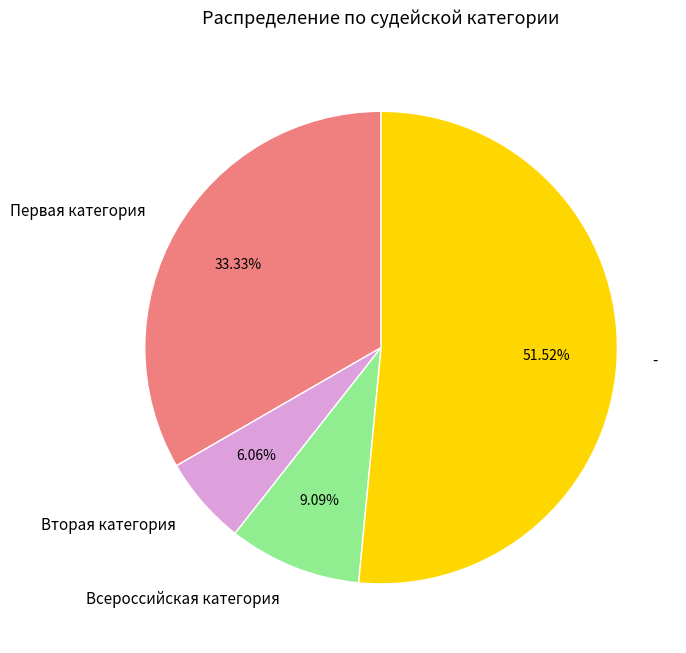

Which slice is the smallest?

Вторая категория